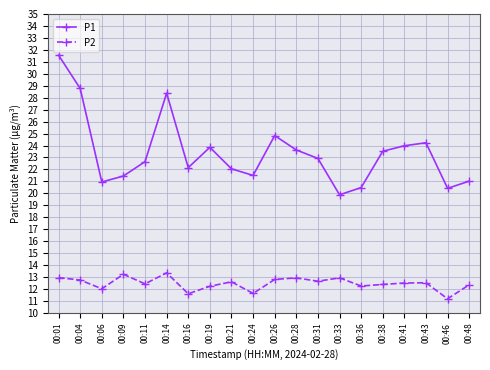

True or false: P2 has a value of 6.3 at 00:46.

False